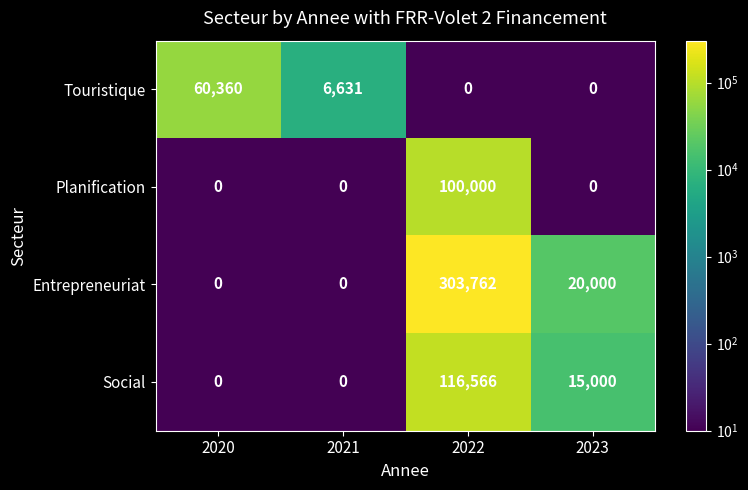

The Entrepreneuriat series shows -177671 at 2020. True or false?

False